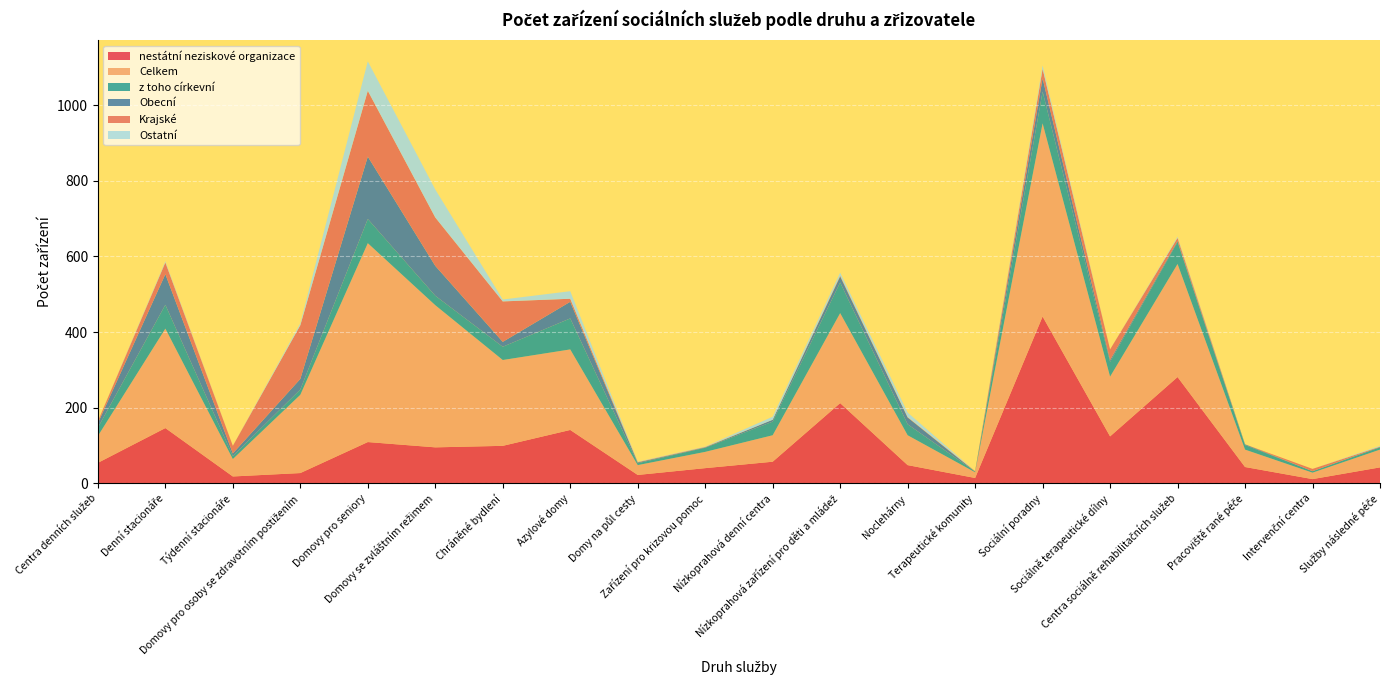

Reading left to right, transcribe all the data shown in this chart.

nestátní neziskové organizace: 54	146	18	27	109	95	99	141	22	40	57	212	48	14	441	124	281	43	11	42
Celkem: 71	263	46	207	526	376	227	213	26	43	70	238	79	15	511	158	299	46	17	47
z toho církevní: 22	63	8	14	64	25	35	82	5	11	36	81	29	2	84	39	58	12	4	6
Obecní: 12	81	7	28	165	79	13	44	2	1	5	16	18	0	35	5	3	2	0	1
Krajské: 5	31	20	142	174	128	107	8	1	1	0	2	1	1	25	28	8	0	6	1
Ostatní: 0	3	0	5	78	74	5	20	1	1	8	8	12	0	9	0	3	0	0	2